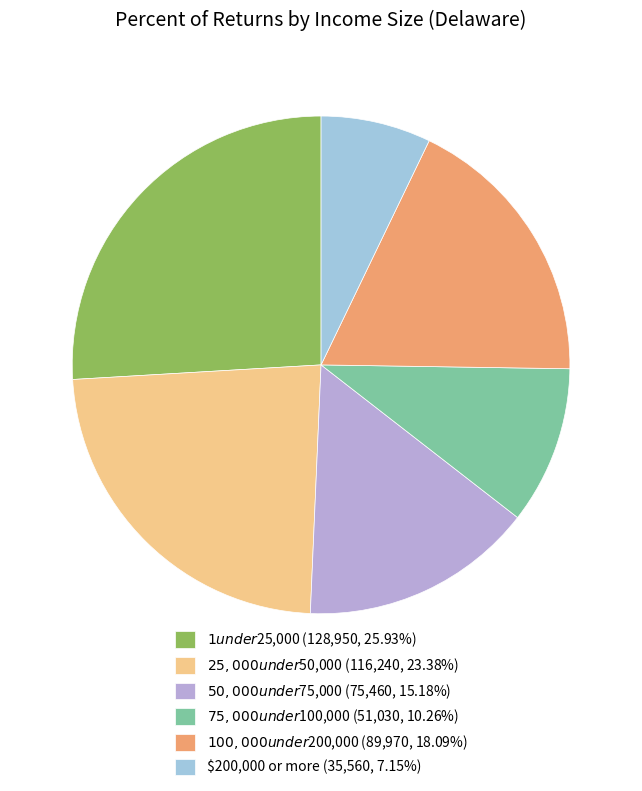

Rank the categories by value from lowest to highest.

$200,000 or more, $75,000 under $100,000, $50,000 under $75,000, $100,000 under $200,000, $25,000 under $50,000, $1 under $25,000